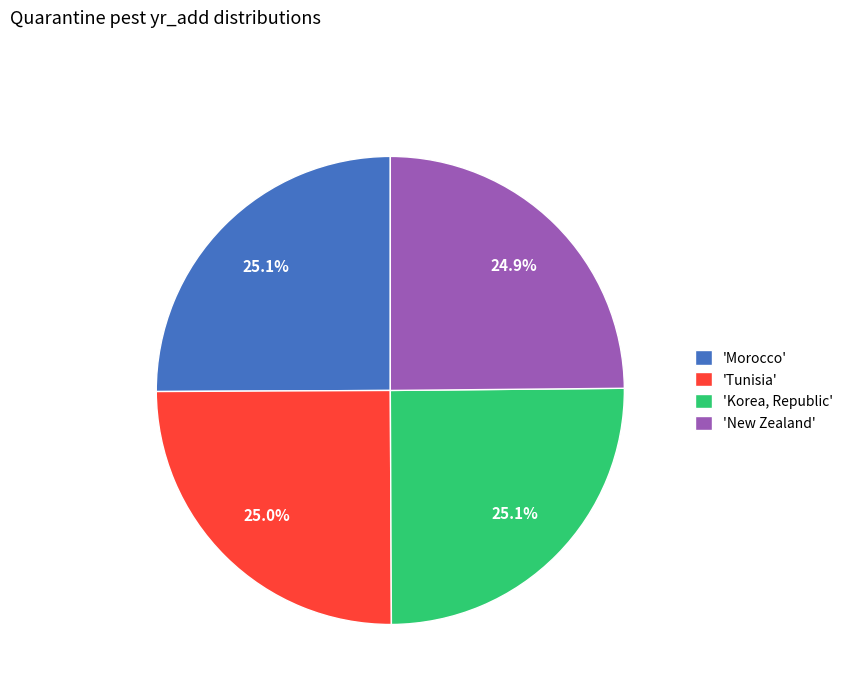

What percentage is NOT represented by 'New Zealand'?

75.1%